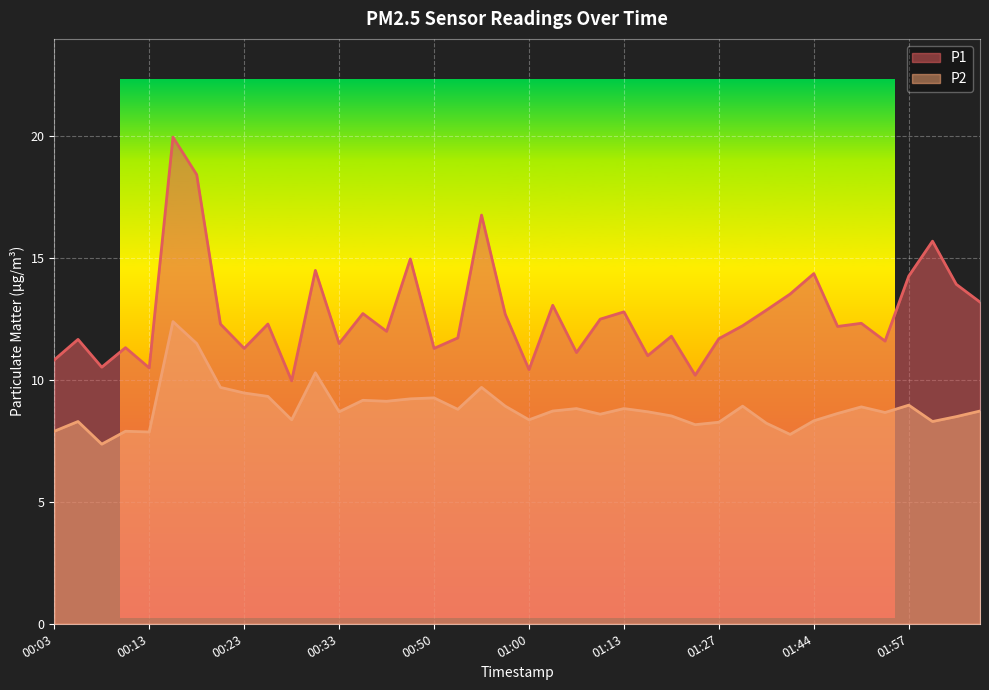

Is the value of P1 at 01:00 greater than the value of P2 at 00:03?

Yes